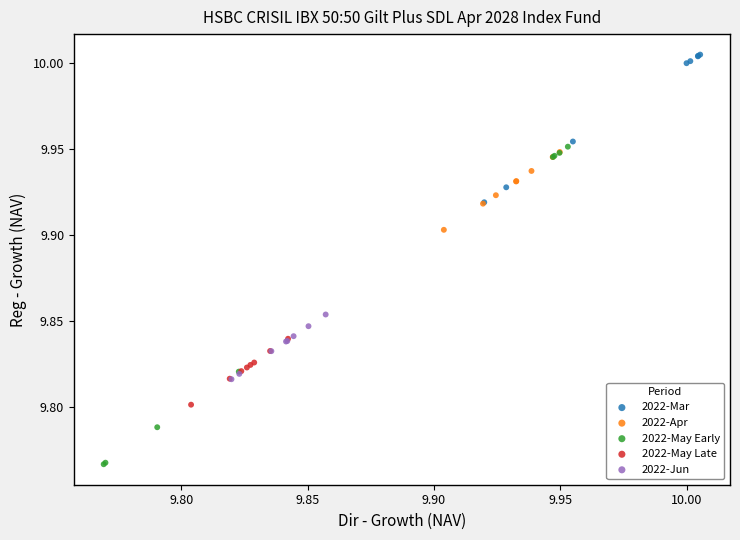

Which series contains the lowest Y value?

2022-May Early